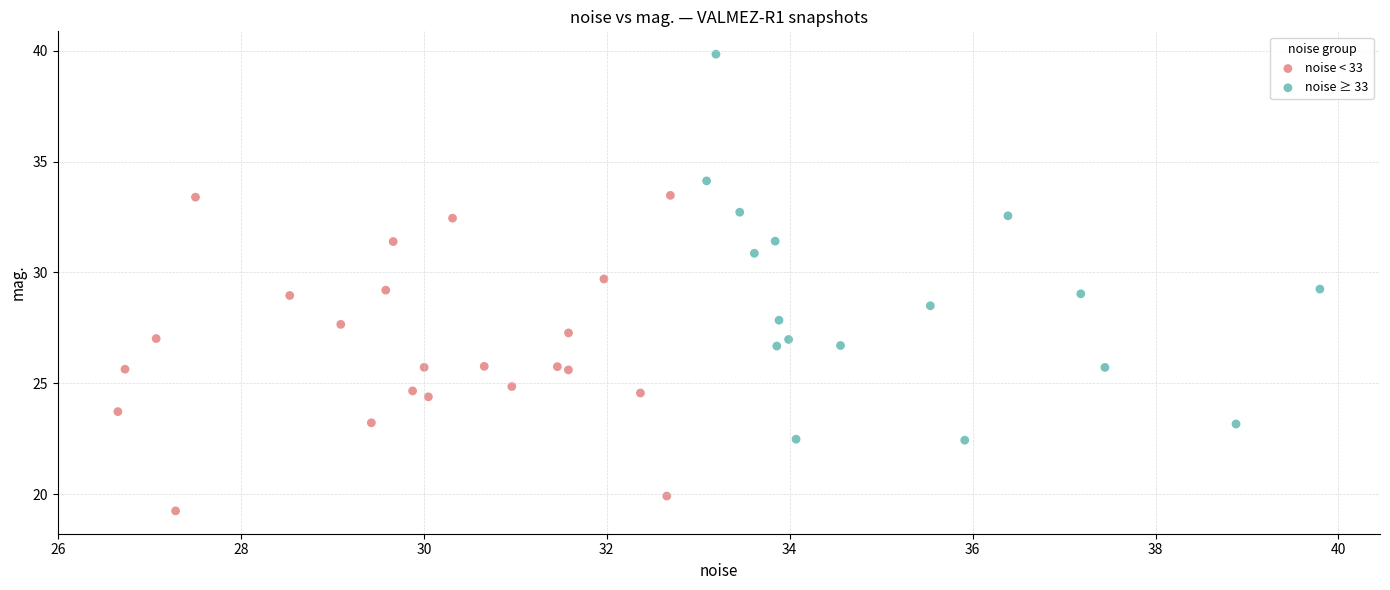

Which series has the largest Y range (max minus min)?

noise ≥ 33